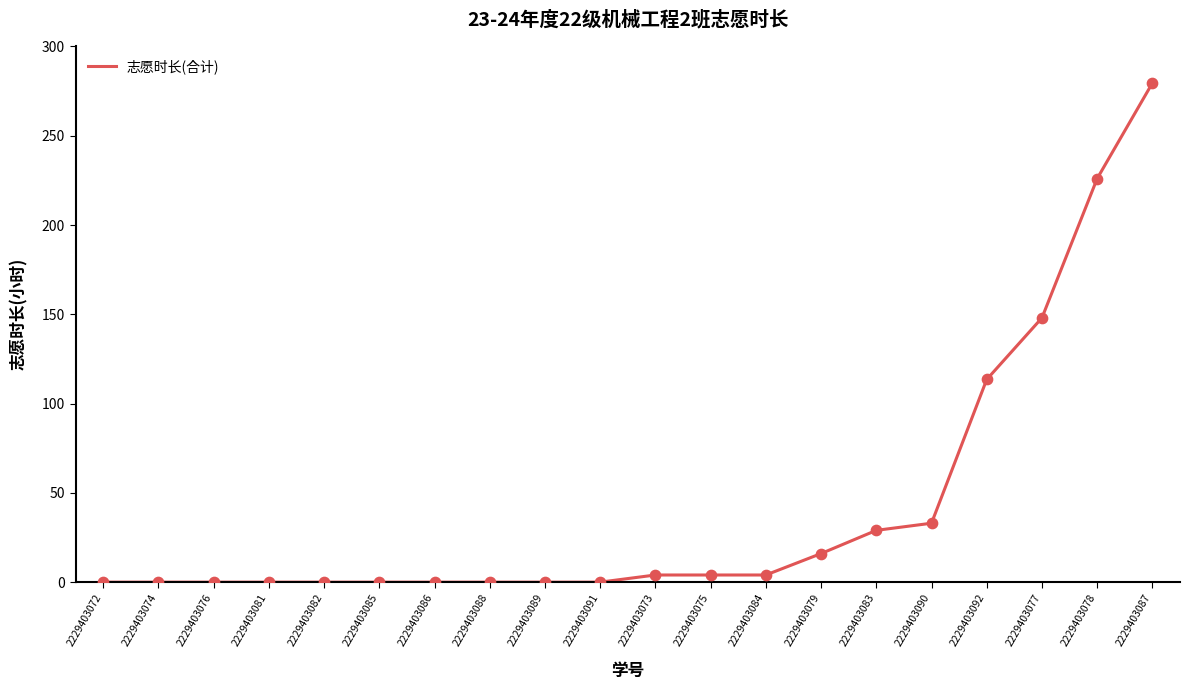

What is the change in value from 2229403084 to 2229403079?

+12.0